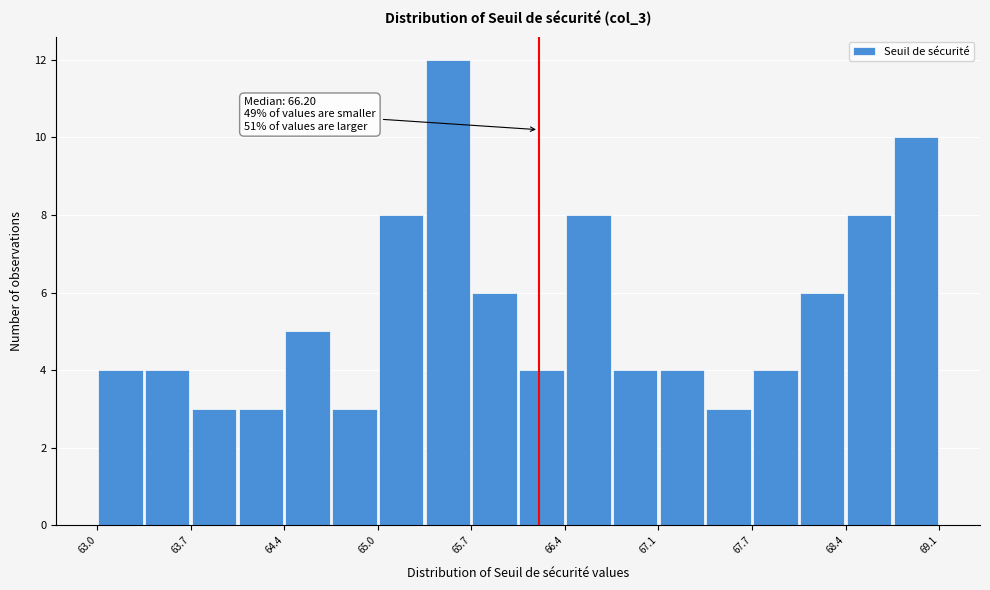

Around what value on the x-axis is the tallest bar? Give the approximate position of its centre, as read against the axis.

65.5